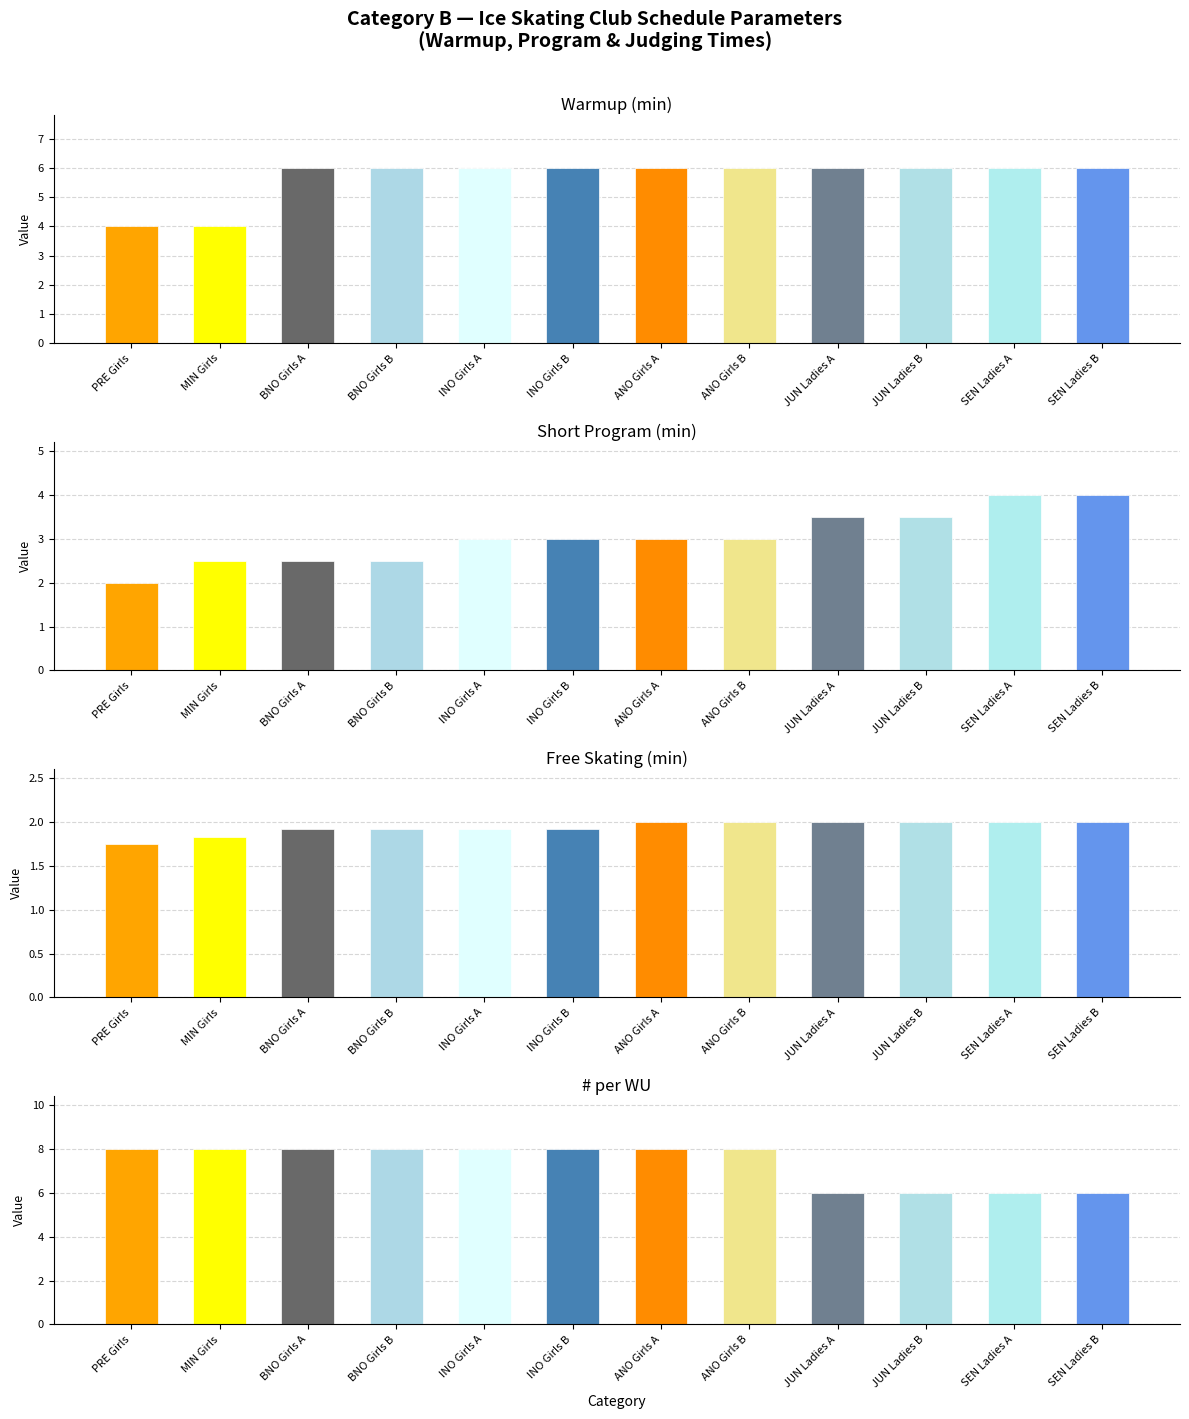

Reading right to left, what are all the values shown in this chart?

Warmup (min): SEN Ladies B=6.0	SEN Ladies A=6.0	JUN Ladies B=6.0	JUN Ladies A=6.0	ANO Girls B=6.0	ANO Girls A=6.0	INO Girls B=6.0	INO Girls A=6.0	BNO Girls B=6.0	BNO Girls A=6.0	MIN Girls=4.0	PRE Girls=4.0
Short Program (min): SEN Ladies B=4.0	SEN Ladies A=4.0	JUN Ladies B=3.5	JUN Ladies A=3.5	ANO Girls B=3.0	ANO Girls A=3.0	INO Girls B=3.0	INO Girls A=3.0	BNO Girls B=2.5	BNO Girls A=2.5	MIN Girls=2.5	PRE Girls=2.0
Free Skating (min): SEN Ladies B=2.0	SEN Ladies A=2.0	JUN Ladies B=2.0	JUN Ladies A=2.0	ANO Girls B=2.0	ANO Girls A=2.0	INO Girls B=1.9	INO Girls A=1.9	BNO Girls B=1.9	BNO Girls A=1.9	MIN Girls=1.8	PRE Girls=1.8
# per WU: SEN Ladies B=6.0	SEN Ladies A=6.0	JUN Ladies B=6.0	JUN Ladies A=6.0	ANO Girls B=8.0	ANO Girls A=8.0	INO Girls B=8.0	INO Girls A=8.0	BNO Girls B=8.0	BNO Girls A=8.0	MIN Girls=8.0	PRE Girls=8.0